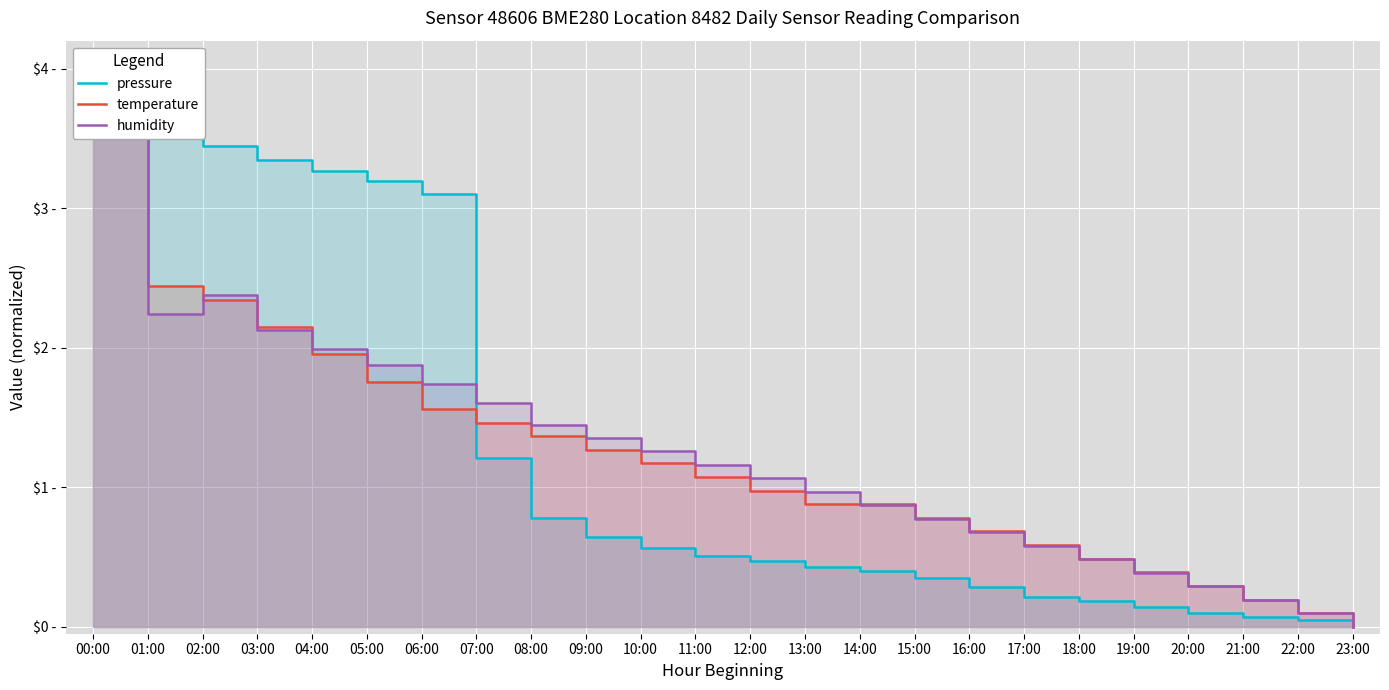

How many positive values does the pressure series have?

23